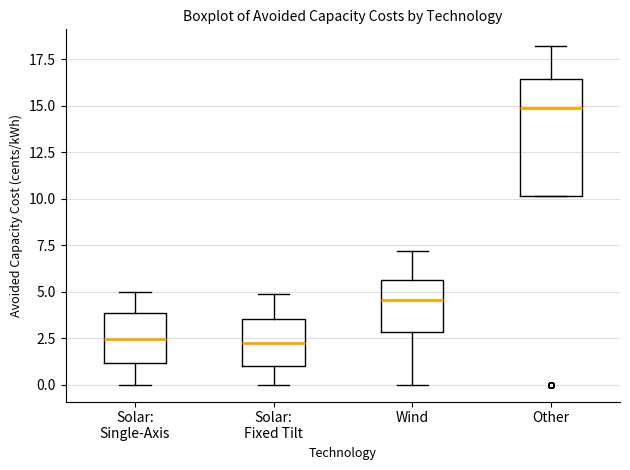

Reading left to right, transcribe this box plot: for each box, give where its median line is, the range the box spans, and where its two whiskers end, as read against the y-axis. The values are not printed on the chart, so give them approximately, as read against the axis.

Solar: Single-Axis: median 2.5, box 1.0 to 4.0, whiskers 0.0 to 5.0
Solar: Fixed Tilt: median 2.0, box 1.0 to 3.5, whiskers 0.0 to 5.0
Wind: median 4.5, box 3.0 to 5.5, whiskers 0.0 to 7.0
Other: median 15.0, box 10.0 to 16.5, whiskers 10.0 to 18.0